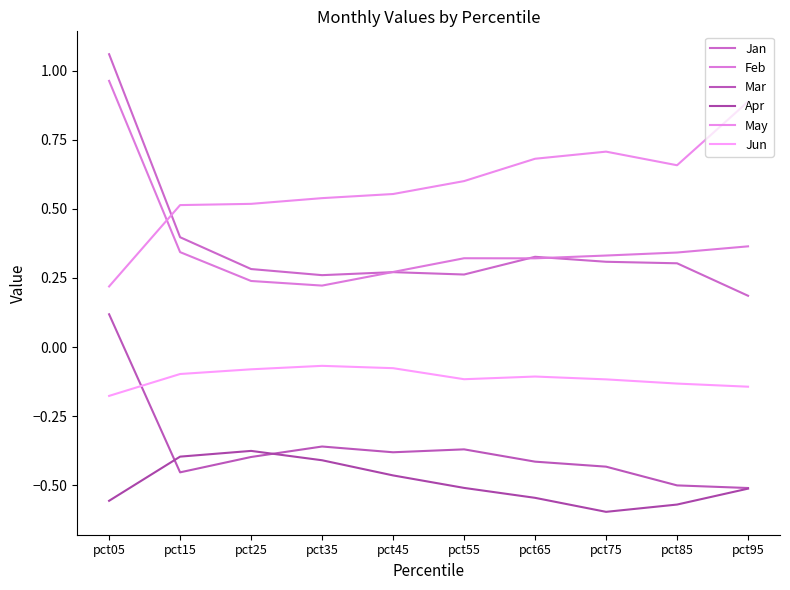

Does the chart display data point markers on the line(s)?

No